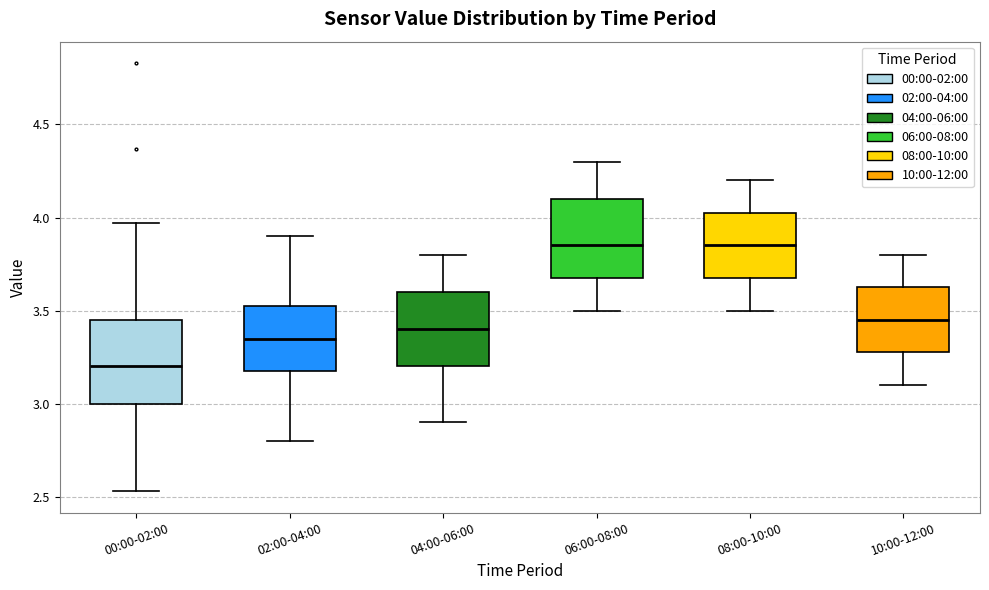

Which box's median line is the lowest?

00:00-02:00